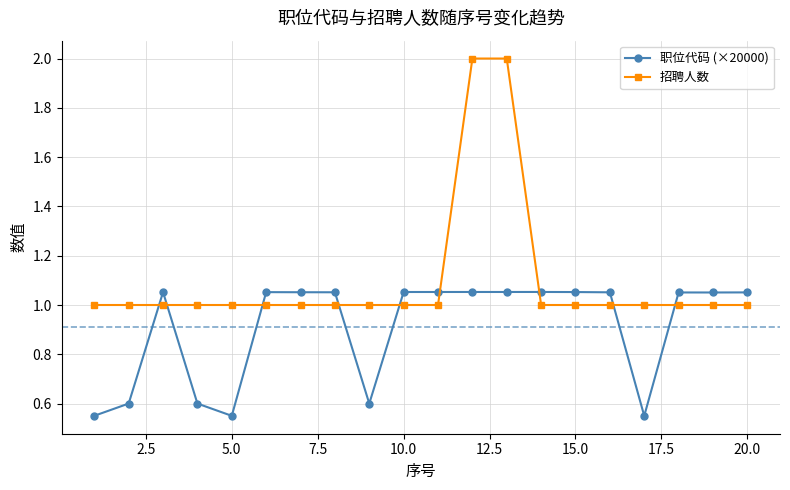

What is the value of the 招聘人数 point at the 3rd from the left?

1.0